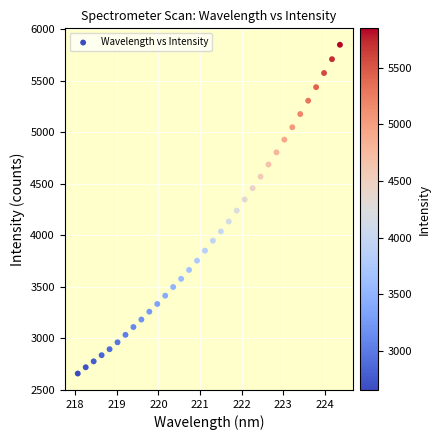

What is the range of Y values (max minus min)?

3191.3